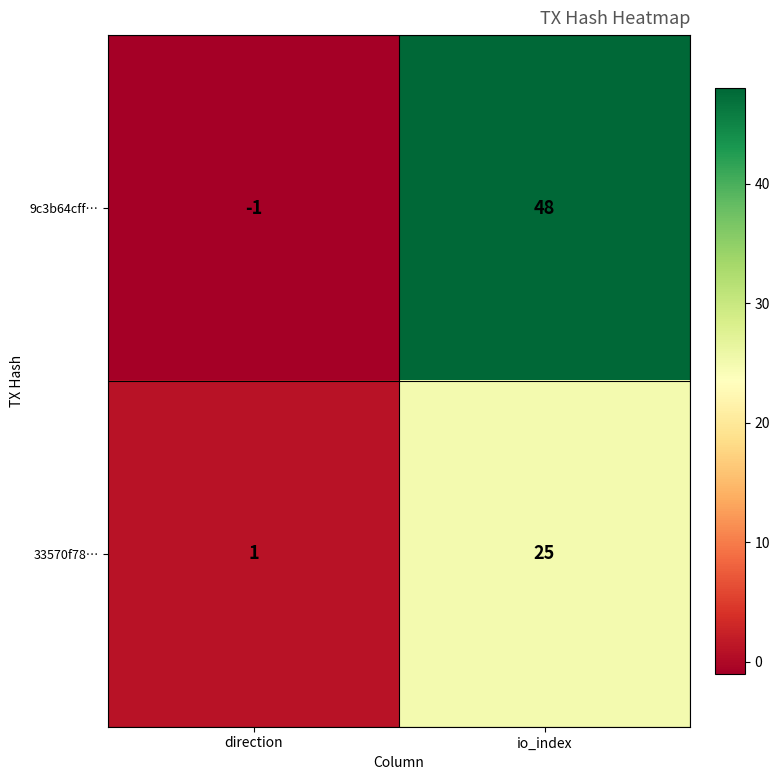

What is the greatest value displayed?

48